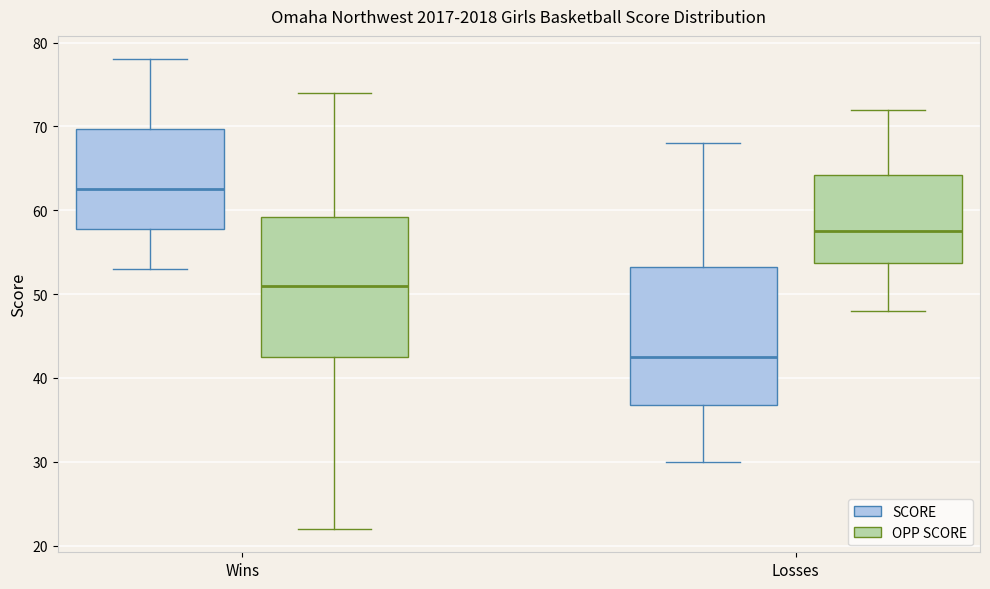

Which box has the lowest median line?

Losses (SCORE)